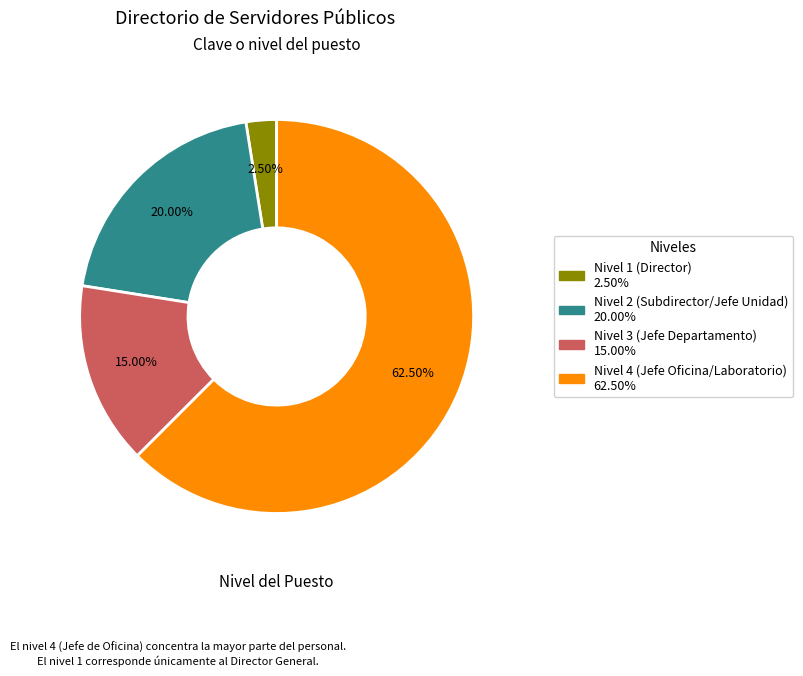

To the nearest percent, what is the difference between the Nivel 3 (Jefe Departamento) and Nivel 4 (Jefe Oficina/Laboratorio) slice percentages?

48%